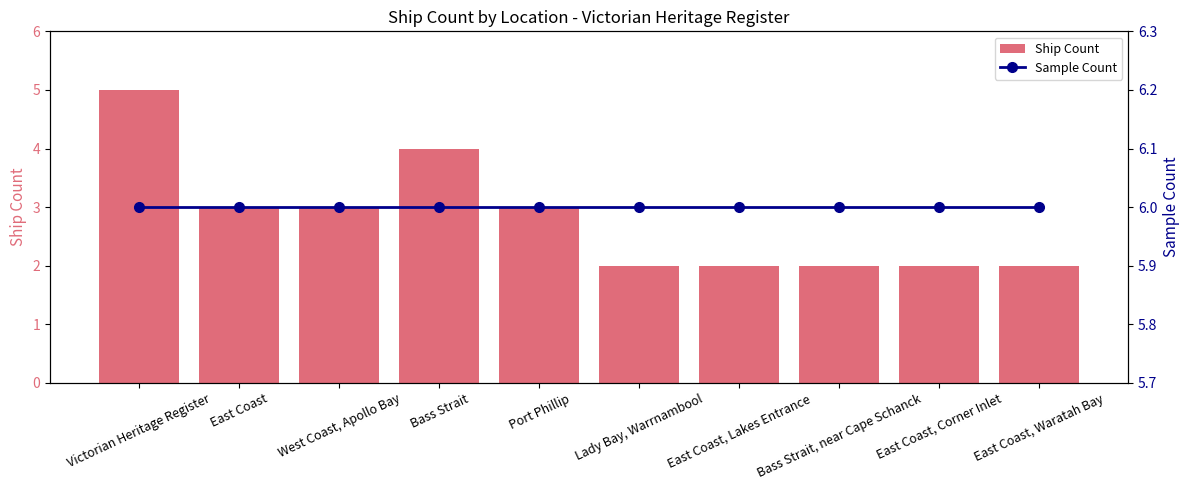

Is it true that Sample Count equals 2 at Bass Strait?

False